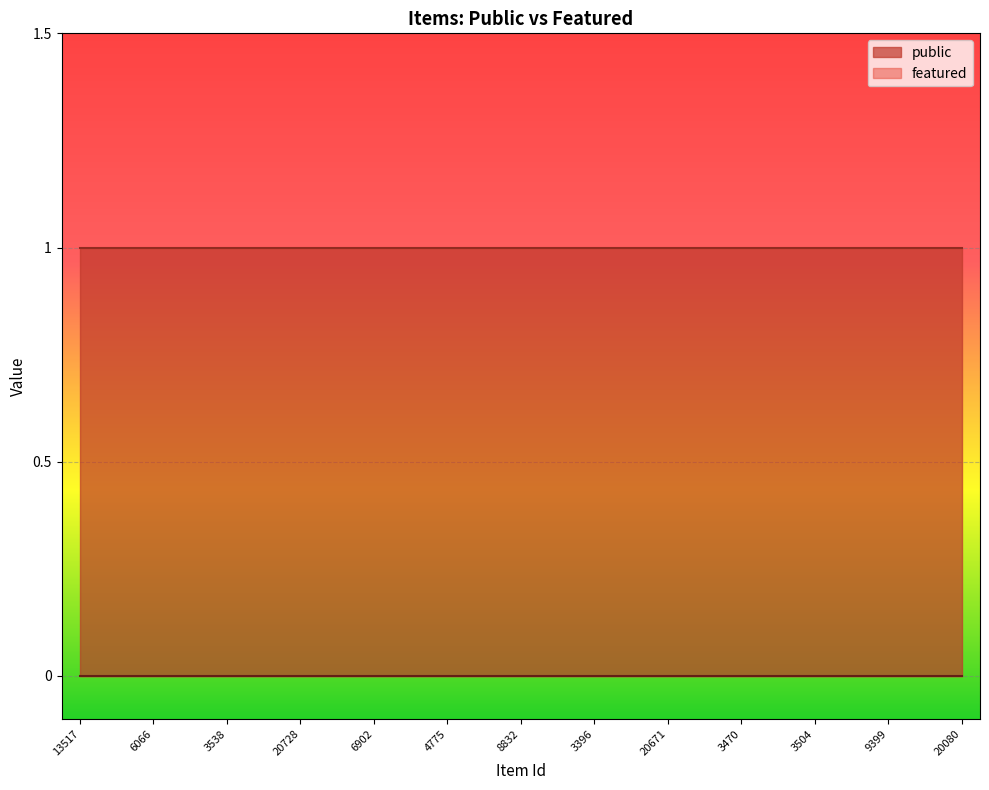

True or false: public has a value of 1 at 3538.

True